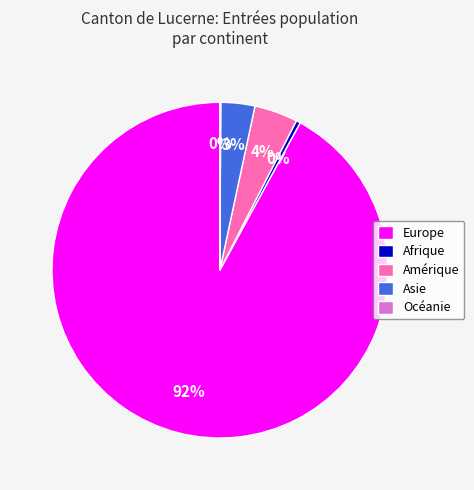

What is the largest slice in the pie chart?

Europe